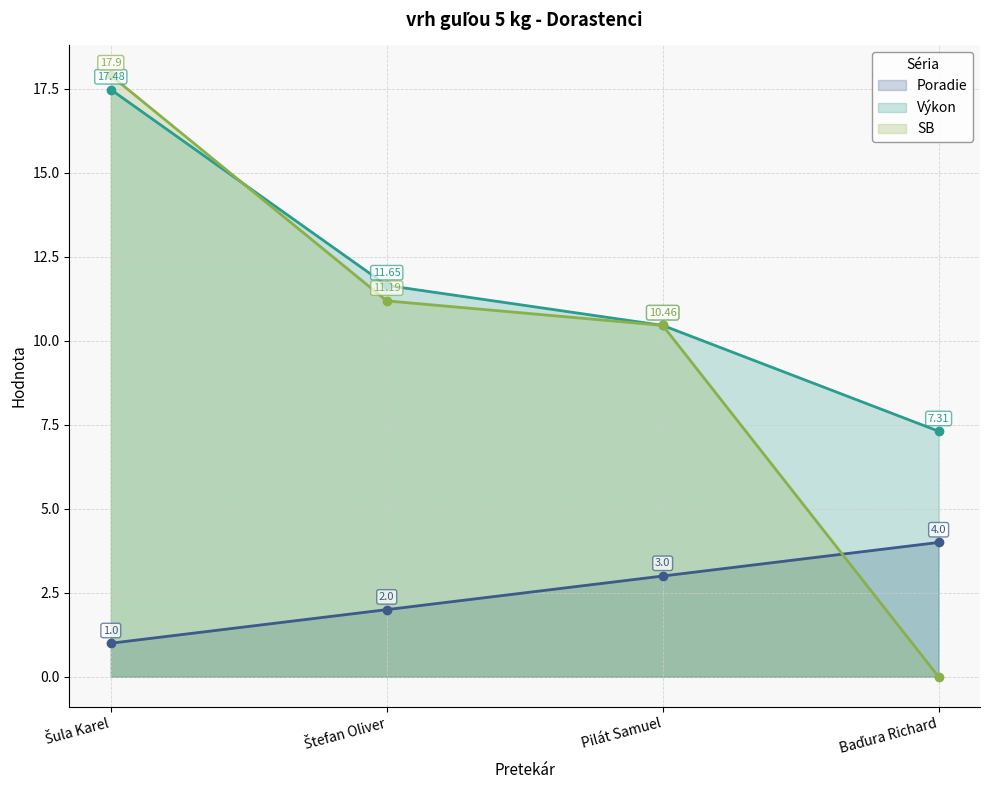

What is the maximum value shown in the chart?

17.9